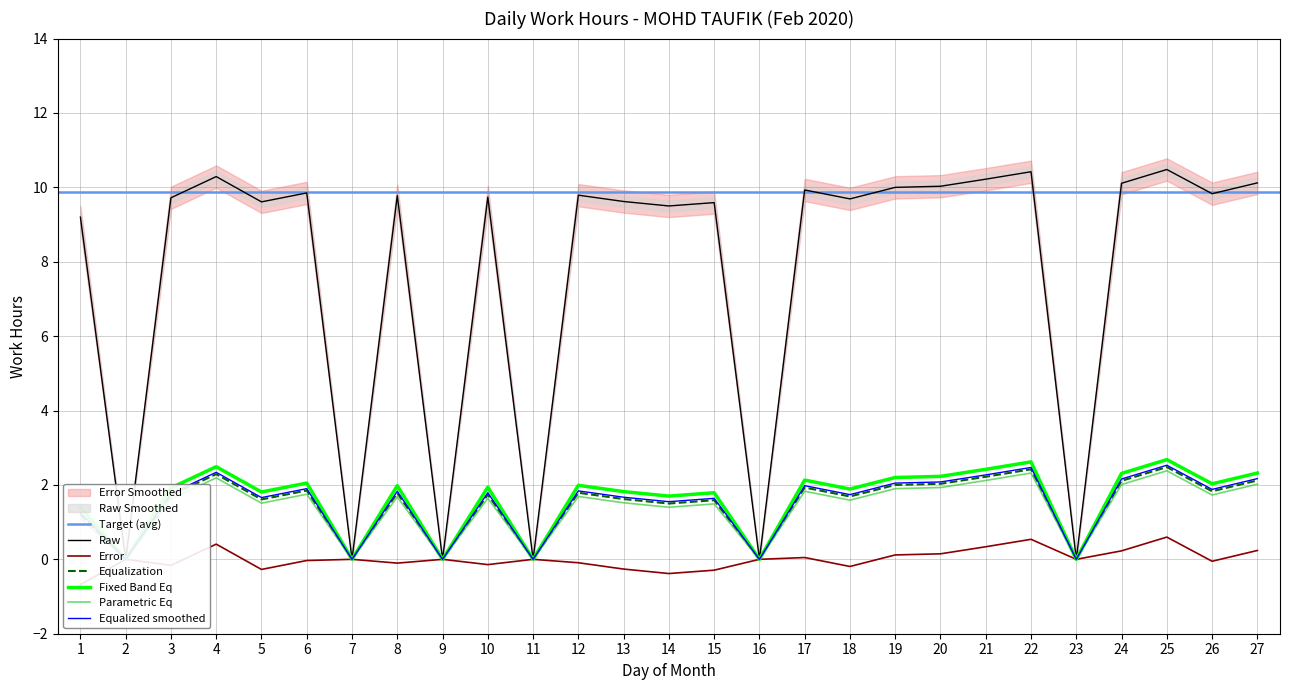

Is it true that the value at 19 is 17.2?

False